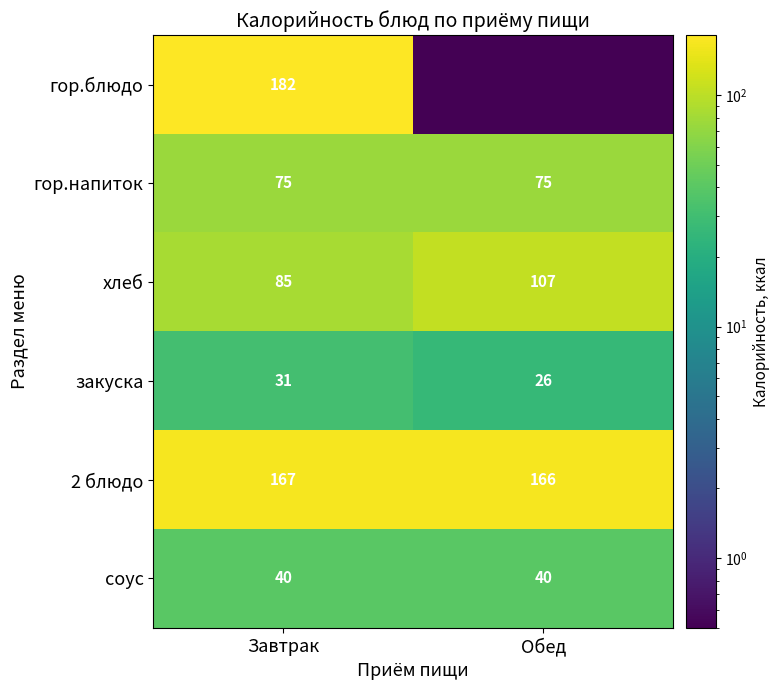

The value of гор.напиток at Обед is 48.2. True or false?

False